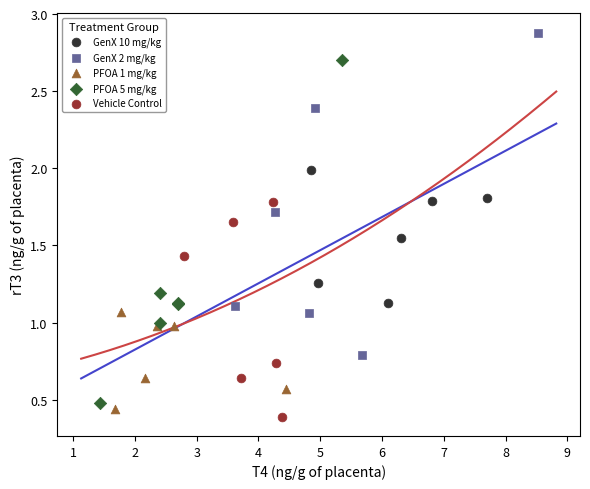

Which series reaches the maximum Y coordinate?

GenX 2 mg/kg